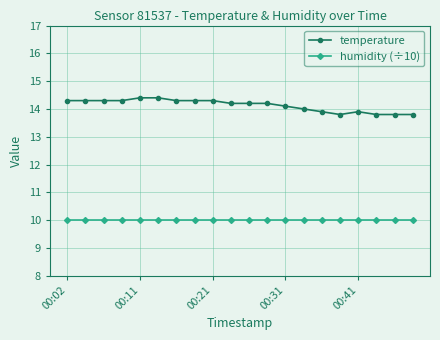

Which series has the widest spread of values?

temperature